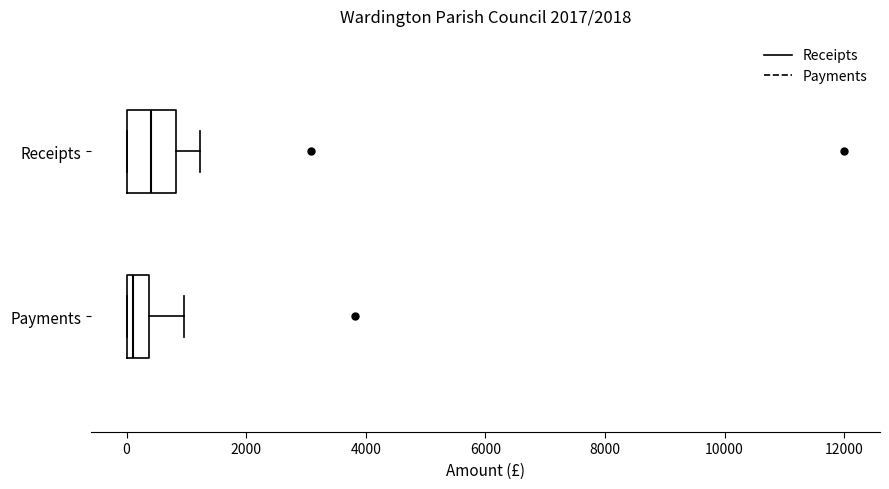

Which box's median line is the furthest to the left?

Payments